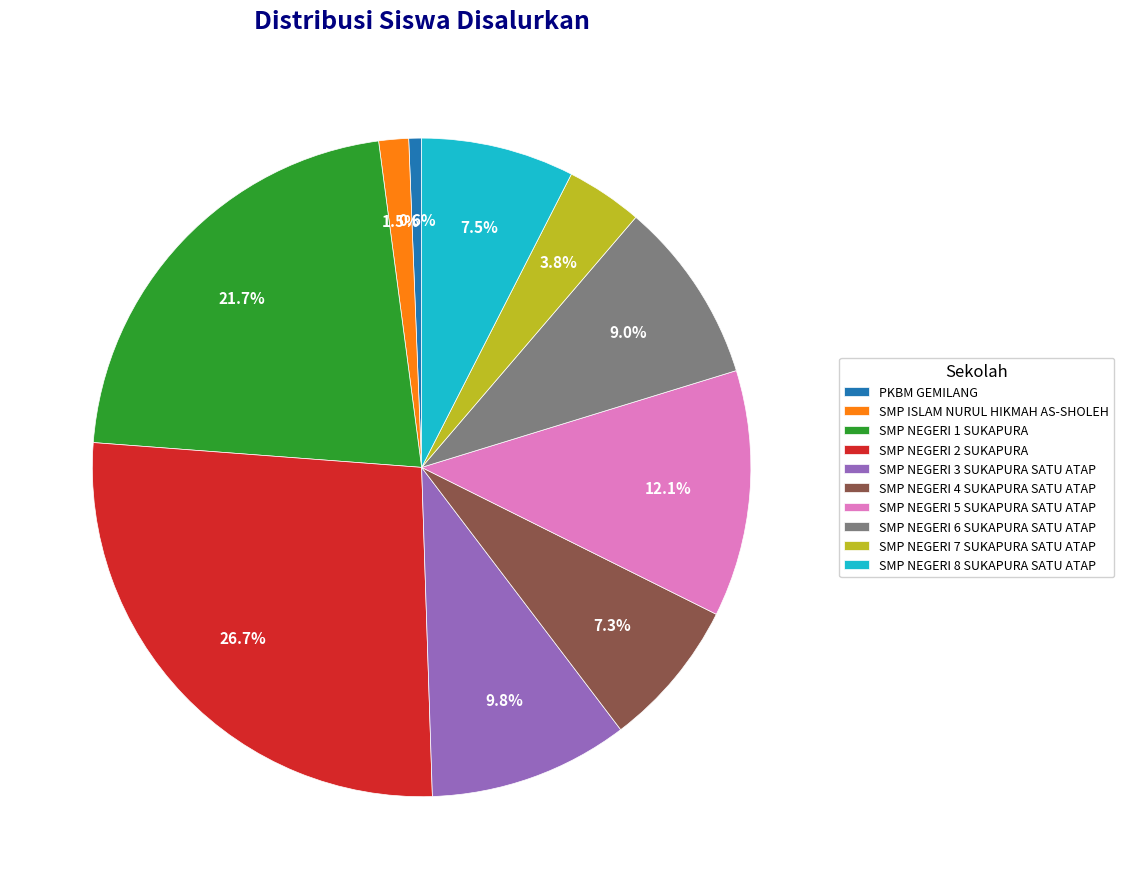

Combined, do SMP NEGERI 6 SUKAPURA SATU ATAP and SMP NEGERI 4 SUKAPURA SATU ATAP account for over 50%?

No